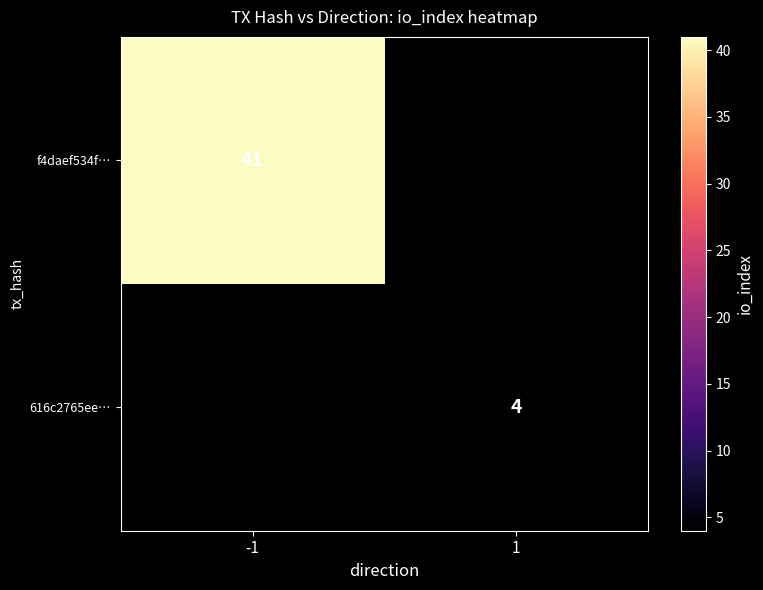

The 616c2765ee… series shows 4 at 1. True or false?

True